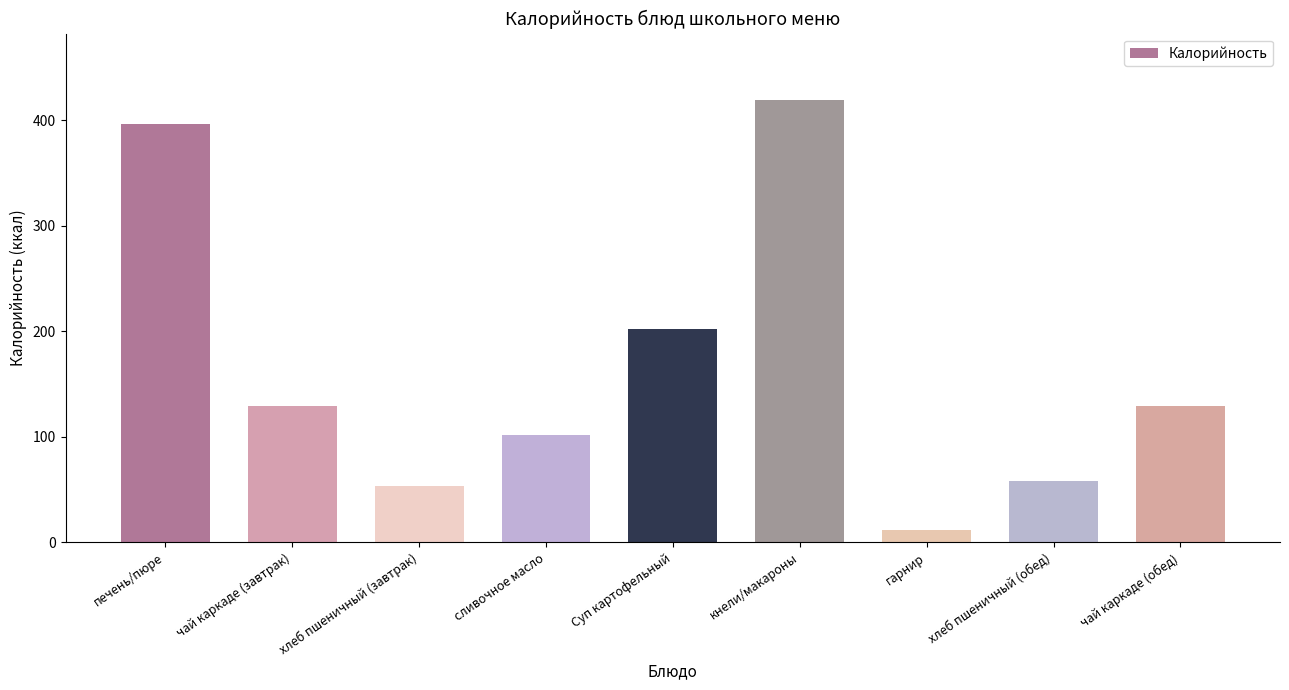

At which label is the value closest to 215?

Суп картофельный